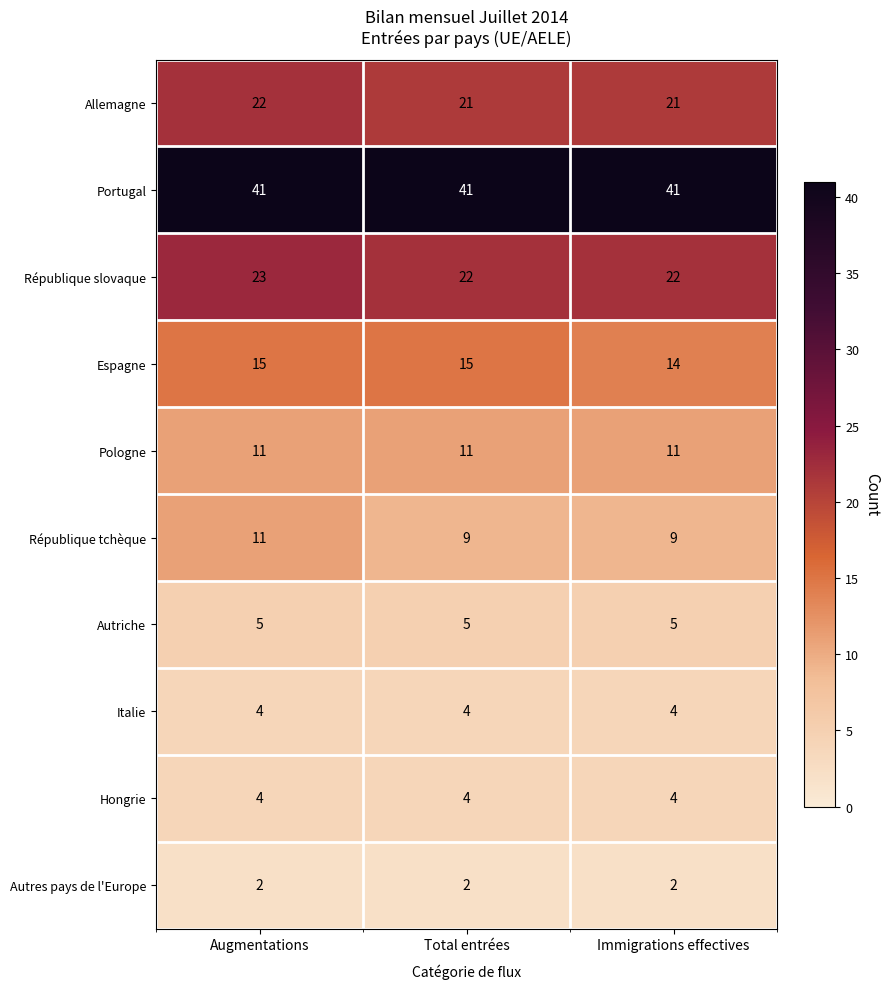

Reading left to right, extract all data points from this chart.

Allemagne: Augmentations=22	Total entrées=21	Immigrations effectives=21
Portugal: Augmentations=41	Total entrées=41	Immigrations effectives=41
République slovaque: Augmentations=23	Total entrées=22	Immigrations effectives=22
Espagne: Augmentations=15	Total entrées=15	Immigrations effectives=14
Pologne: Augmentations=11	Total entrées=11	Immigrations effectives=11
République tchèque: Augmentations=11	Total entrées=9	Immigrations effectives=9
Autriche: Augmentations=5	Total entrées=5	Immigrations effectives=5
Italie: Augmentations=4	Total entrées=4	Immigrations effectives=4
Hongrie: Augmentations=4	Total entrées=4	Immigrations effectives=4
Autres pays de l'Europe: Augmentations=2	Total entrées=2	Immigrations effectives=2